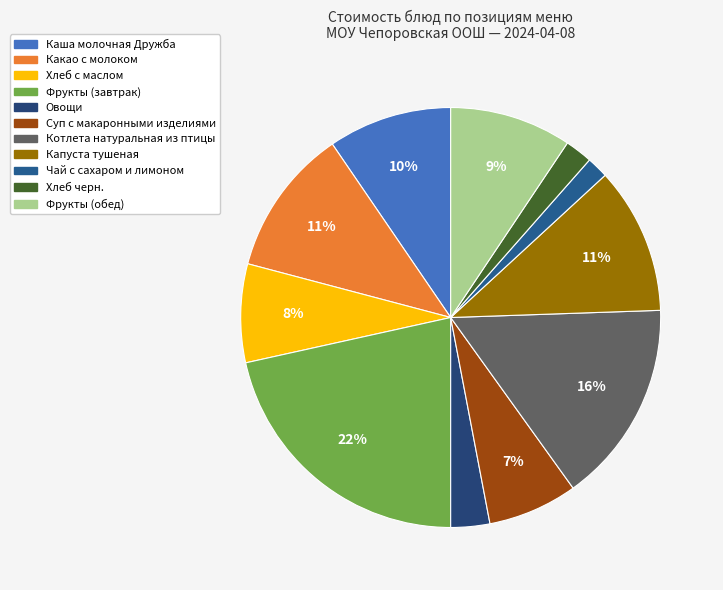

To the nearest percent, what is the difference between the Капуста тушеная and Суп с макаронными изделиями slice percentages?

4%